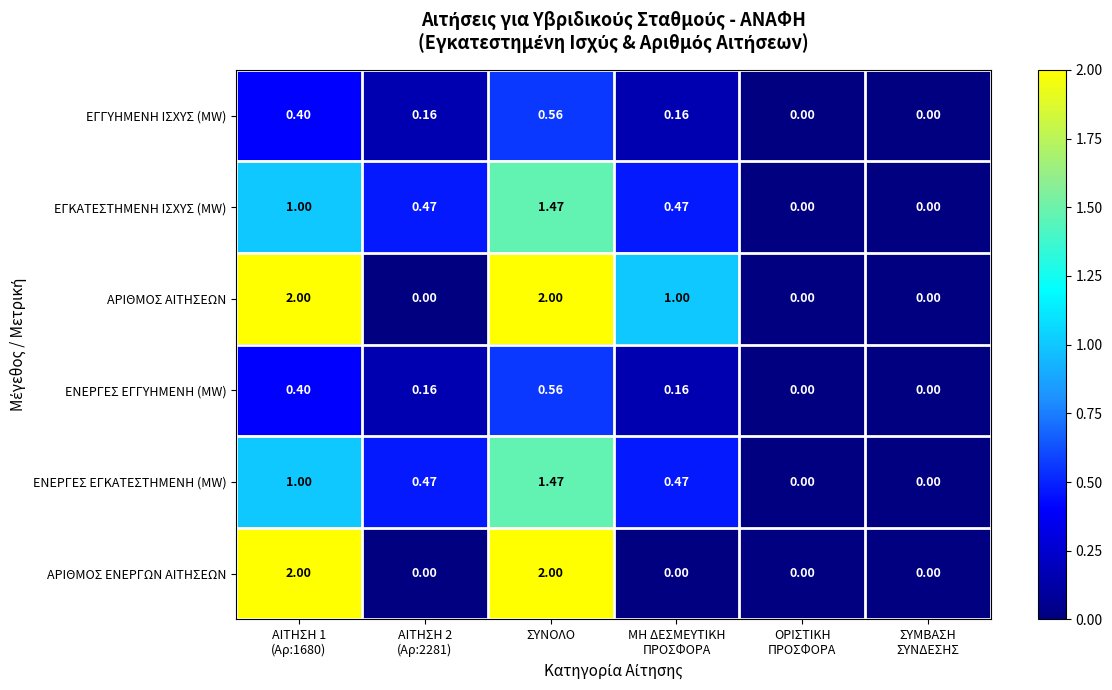

Which category has the highest value in the ΕΓΓΥΗΜΕΝΗ ΙΣΧΥΣ (MW) series?

ΣΥΝΟΛΟ